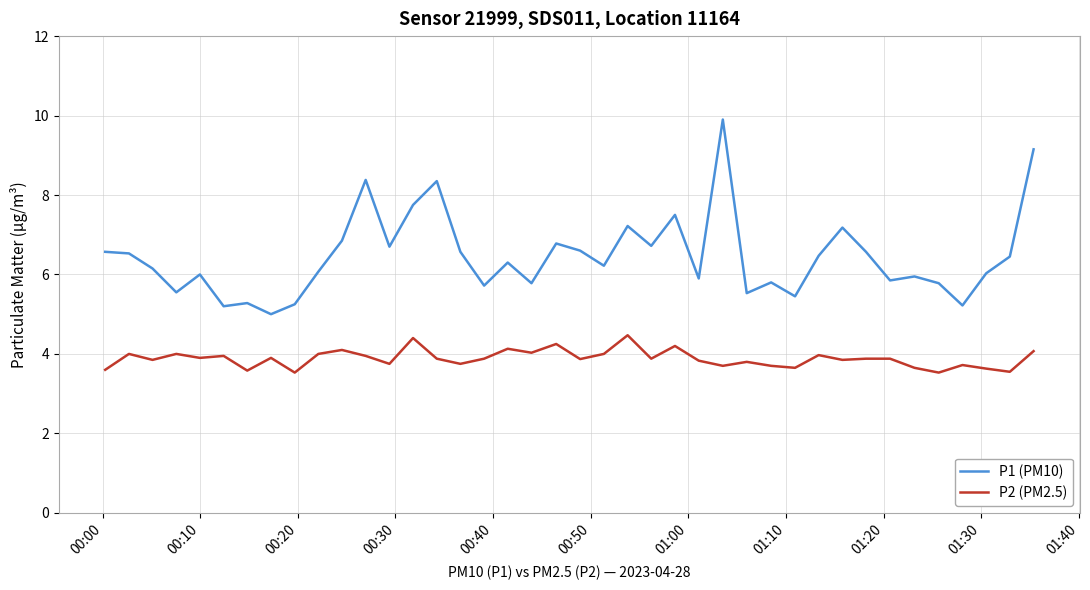

List the series in order of their peak value, lowest first.

P2 (PM2.5), P1 (PM10)